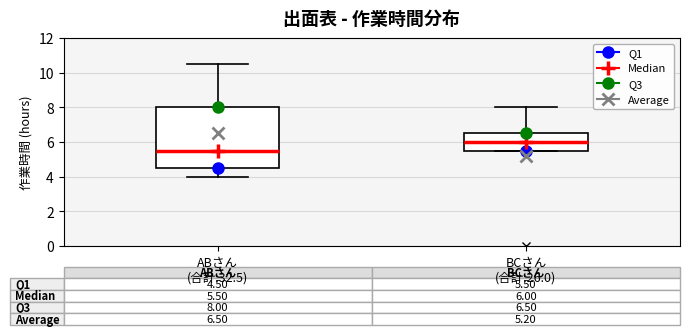

Which box is the tallest, from its lower edge to its upper edge?

ABさん (合計:32.5)